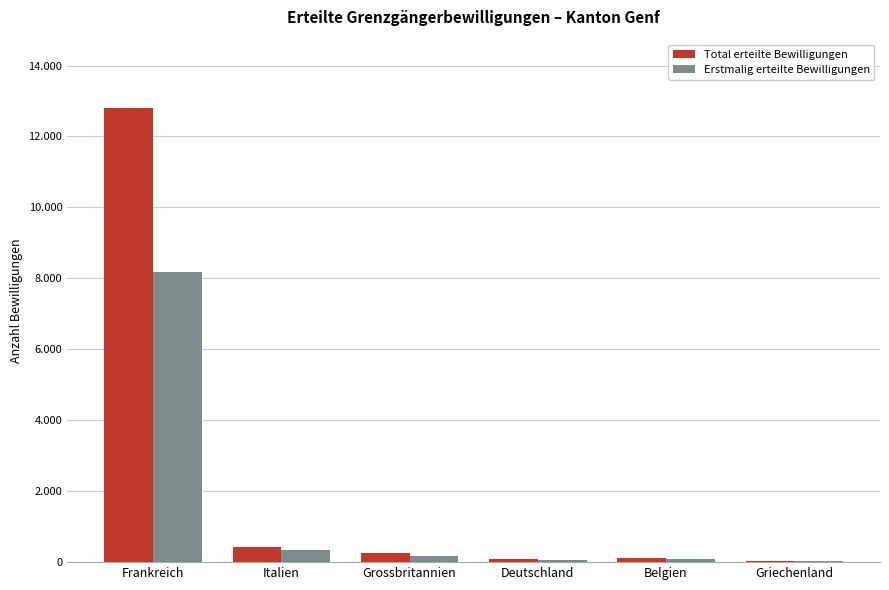

Are the bars horizontal?

No